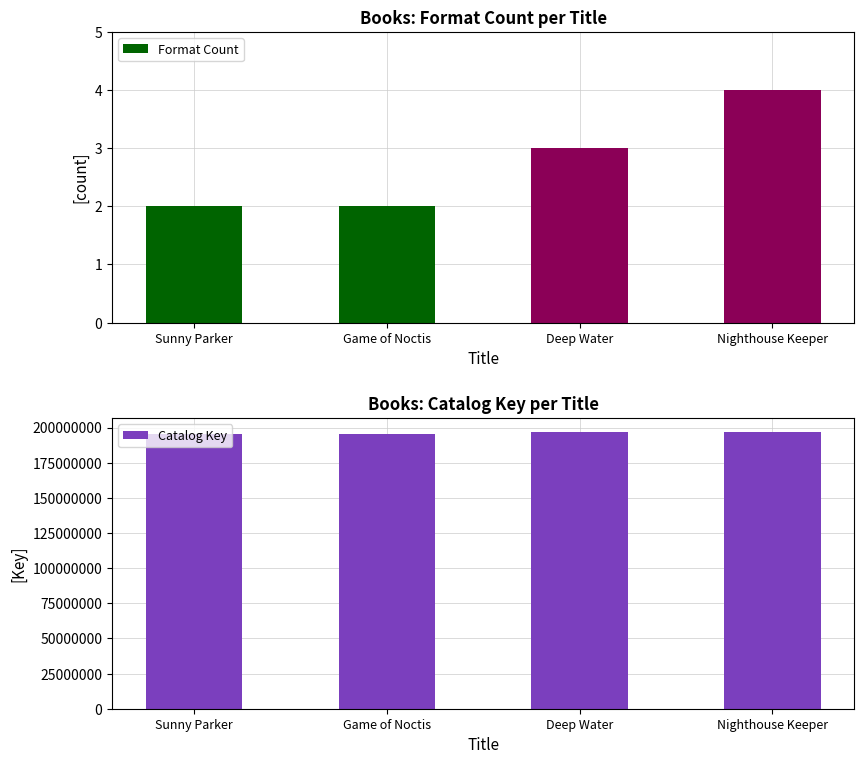

The Format Count series shows 4 at Nighthouse Keeper. True or false?

True